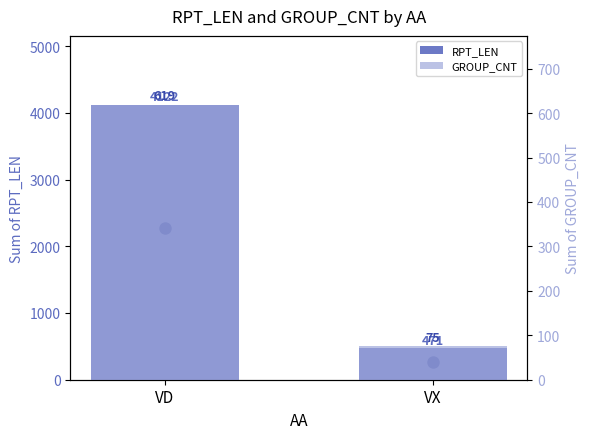

How many bars are there in each group?

2